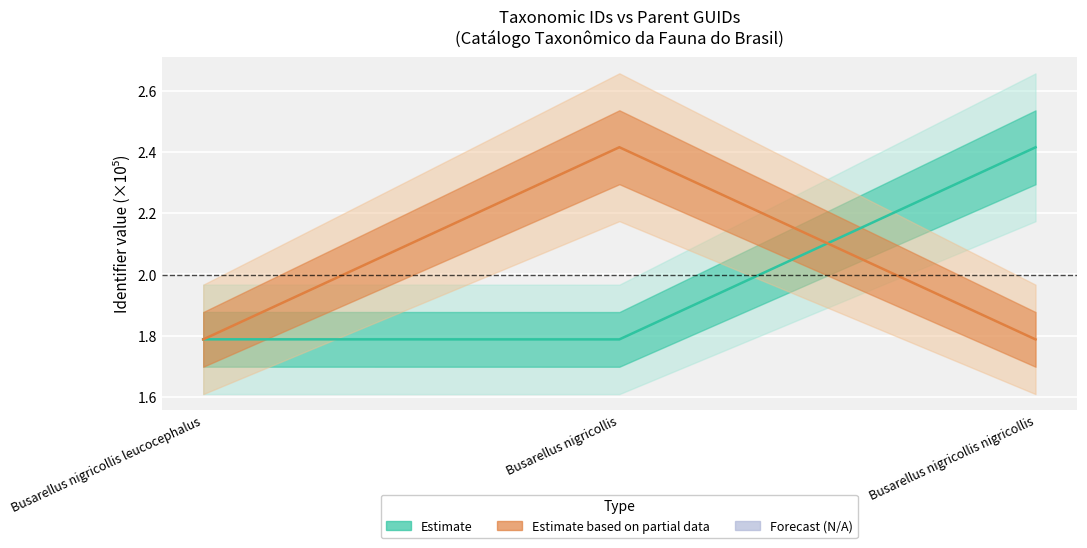

Reading left to right, transcribe all the data shown in this chart.

ID taxonômico: Busarellus nigricollis leucocephalus=1.8	Busarellus nigricollis=1.8	Busarellus nigricollis nigricollis=2.4
parentGuid: Busarellus nigricollis leucocephalus=1.8	Busarellus nigricollis=2.4	Busarellus nigricollis nigricollis=1.8